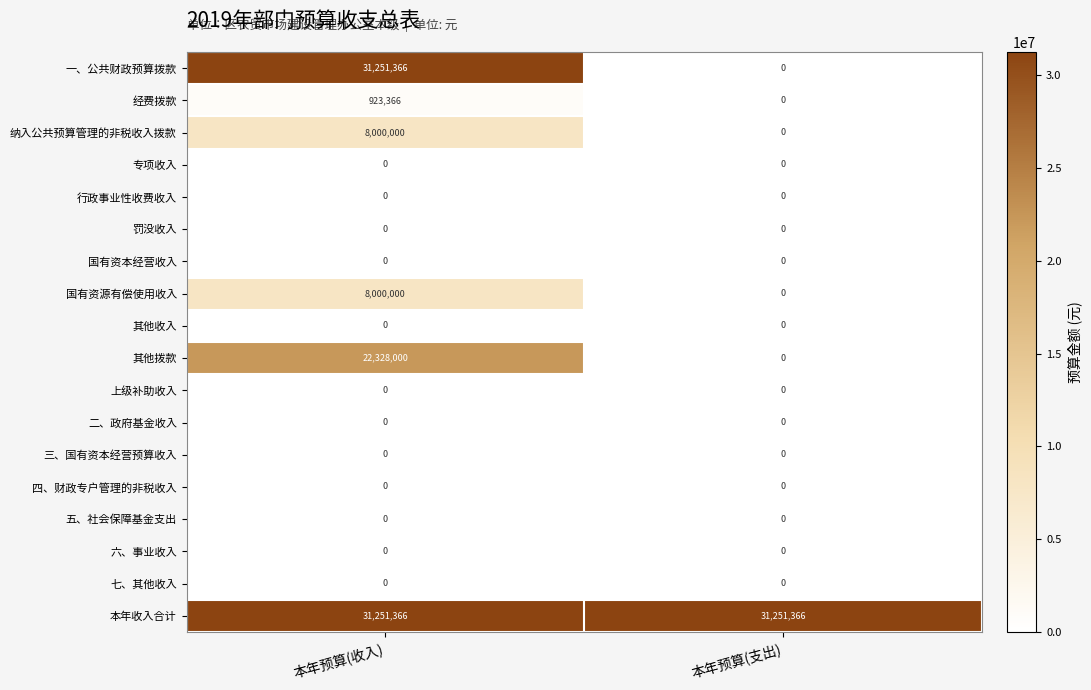

Rank the categories by 国有资源有偿使用收入 value from lowest to highest.

本年预算(支出), 本年预算(收入)